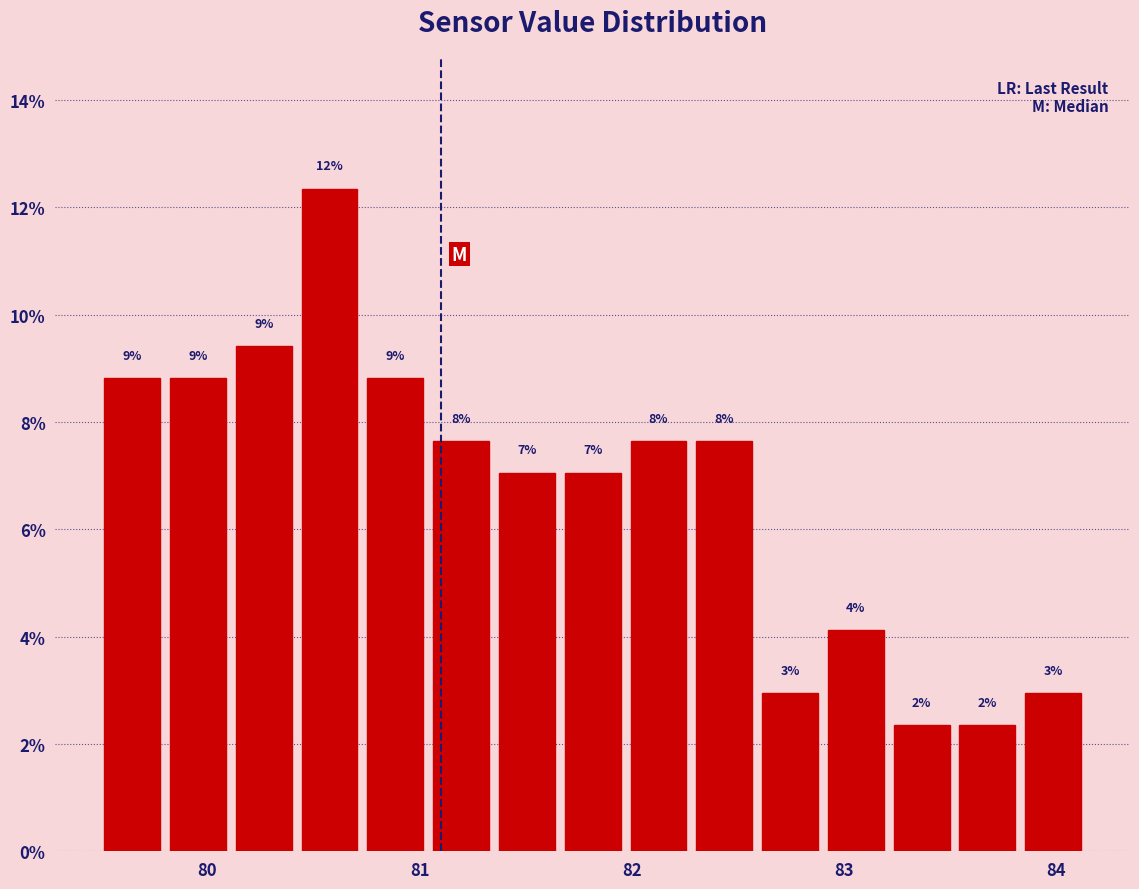

Around what value on the x-axis is the tallest bar? Give the approximate position of its centre, as read against the axis.

80.6